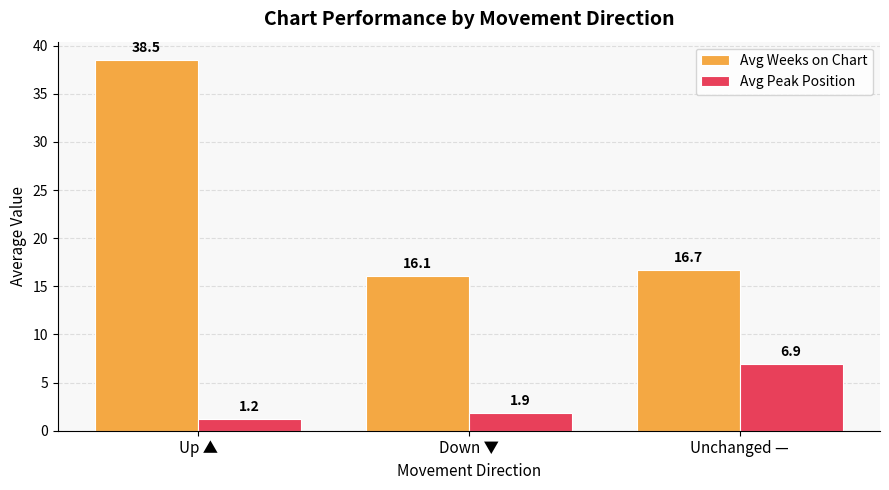

What is the approximate value of Avg Peak Position at Down ▼?

1.9